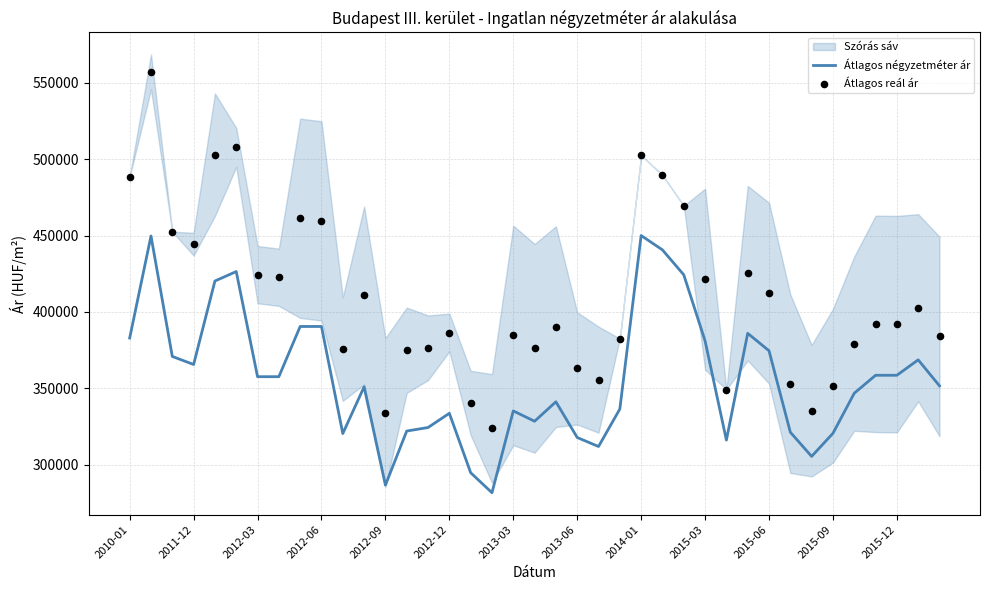

Which series has the widest spread of Y values?

Átlagos reál ár